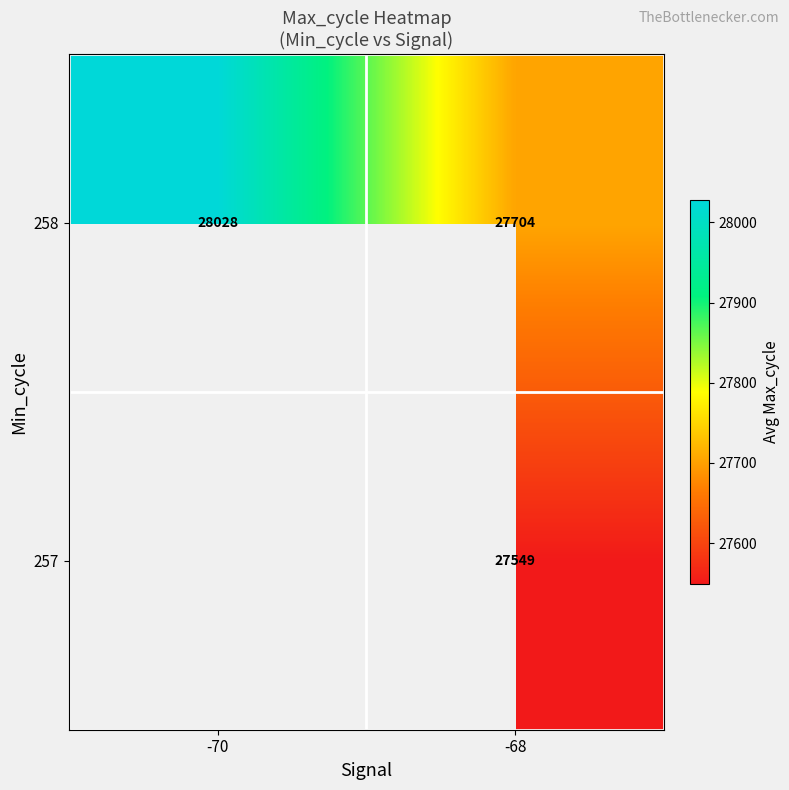

Is the value of 257 at -68 greater than the value of 258 at -70?

No